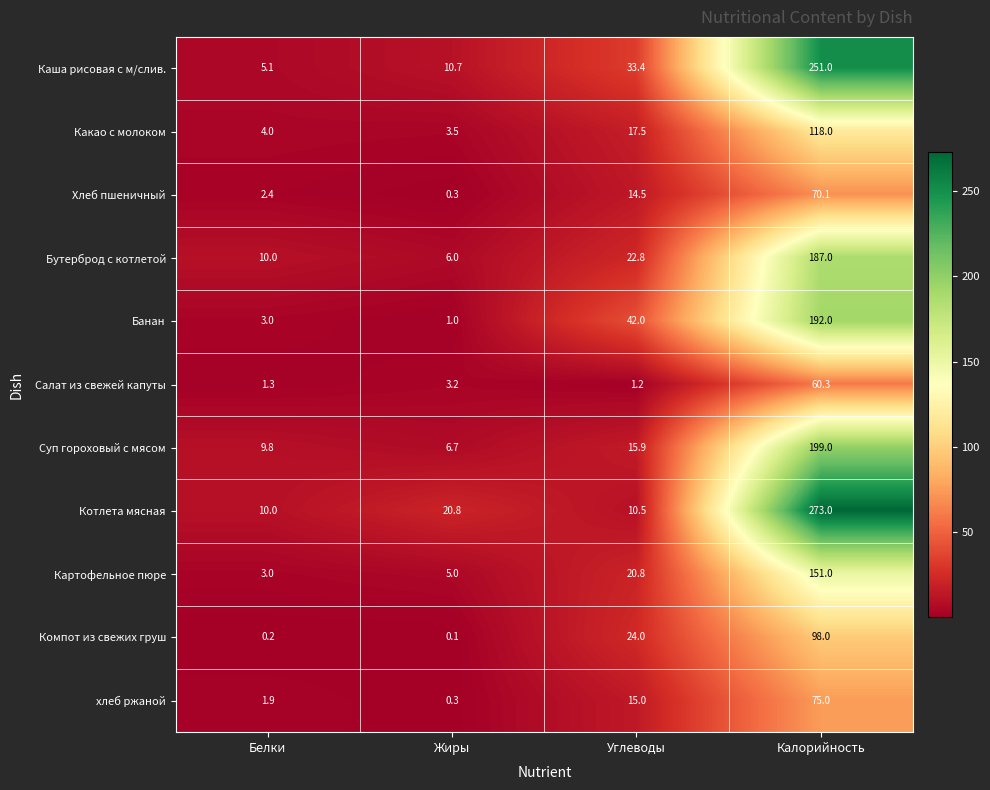

What is the difference between the highest and lowest values at Белки?

9.8